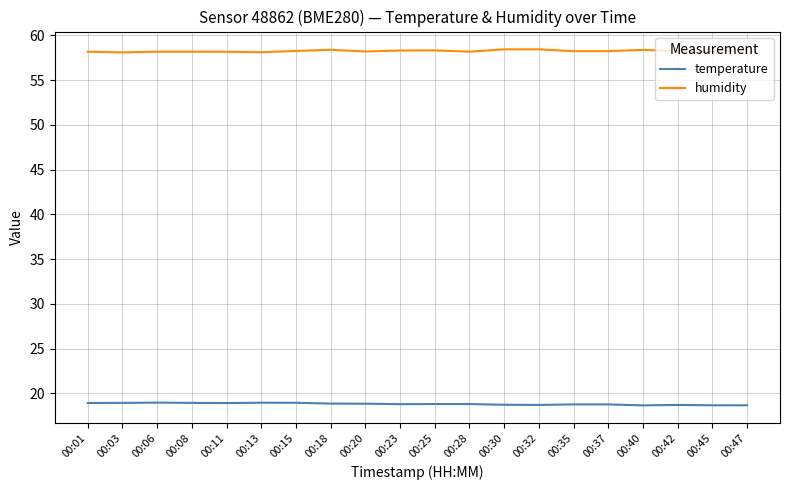

True or false: humidity and temperature cross at least once.

False